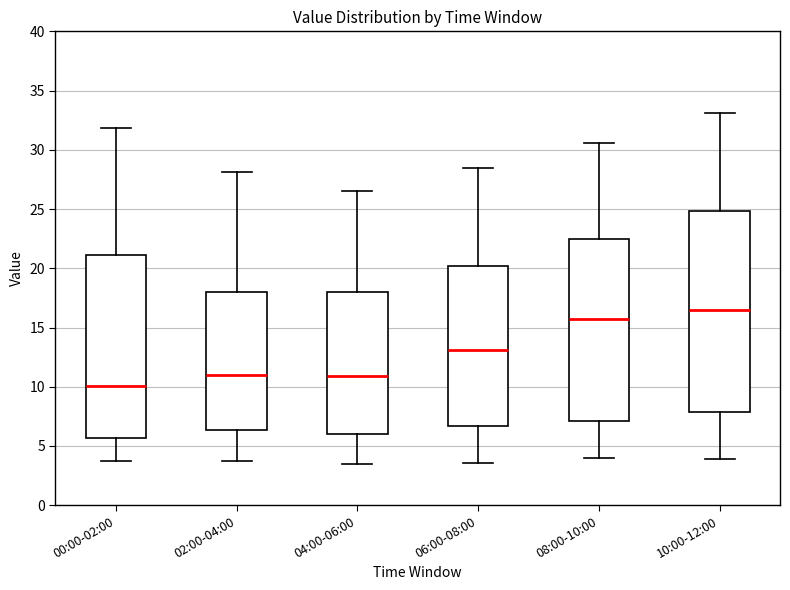

Reading left to right, read every box against the y-axis: the position of its median line, the range the box covers, and the ends of its whiskers. The values are not printed on the chart, so give them approximately, as read against the axis.

00:00-02:00: median 10.0, box 5.5 to 21.0, whiskers 3.5 to 32.0
02:00-04:00: median 11.0, box 6.5 to 18.0, whiskers 4.0 to 28.0
04:00-06:00: median 11.0, box 6.0 to 18.0, whiskers 3.5 to 26.5
06:00-08:00: median 13.0, box 6.5 to 20.0, whiskers 3.5 to 28.5
08:00-10:00: median 15.5, box 7.0 to 22.5, whiskers 4.0 to 30.5
10:00-12:00: median 16.5, box 8.0 to 25.0, whiskers 4.0 to 33.0